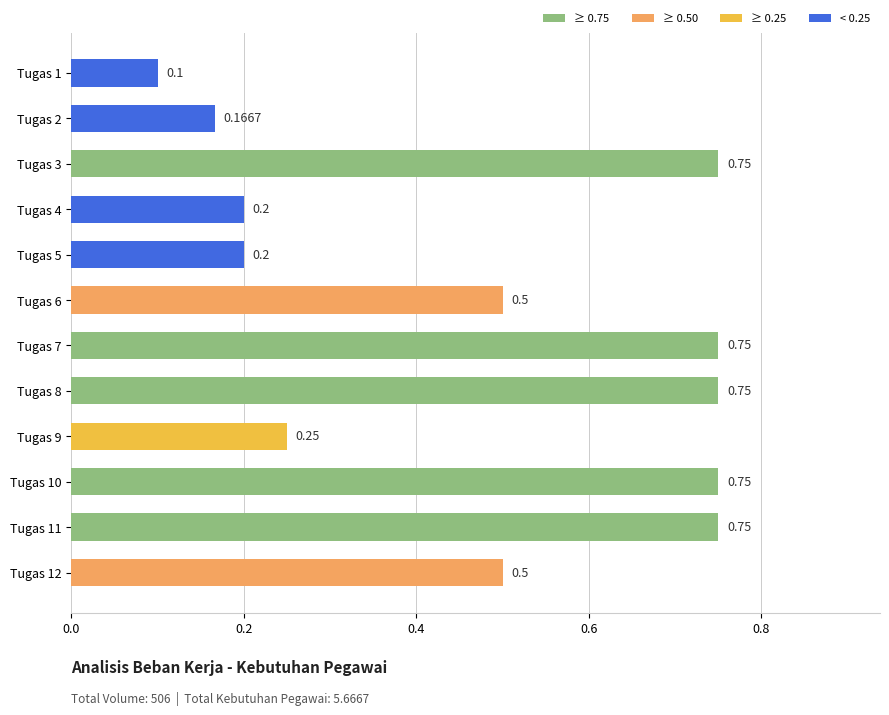

Between Tugas 4 and Tugas 8, which is larger?

Tugas 8